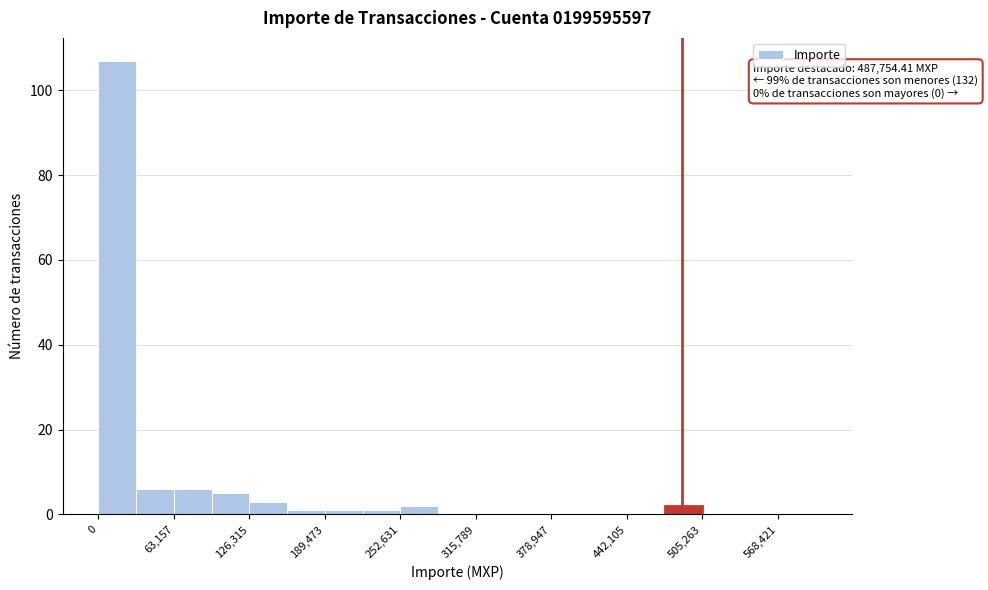

Around what value on the x-axis is the tallest bar? Give the approximate position of its centre, as read against the axis.

20000